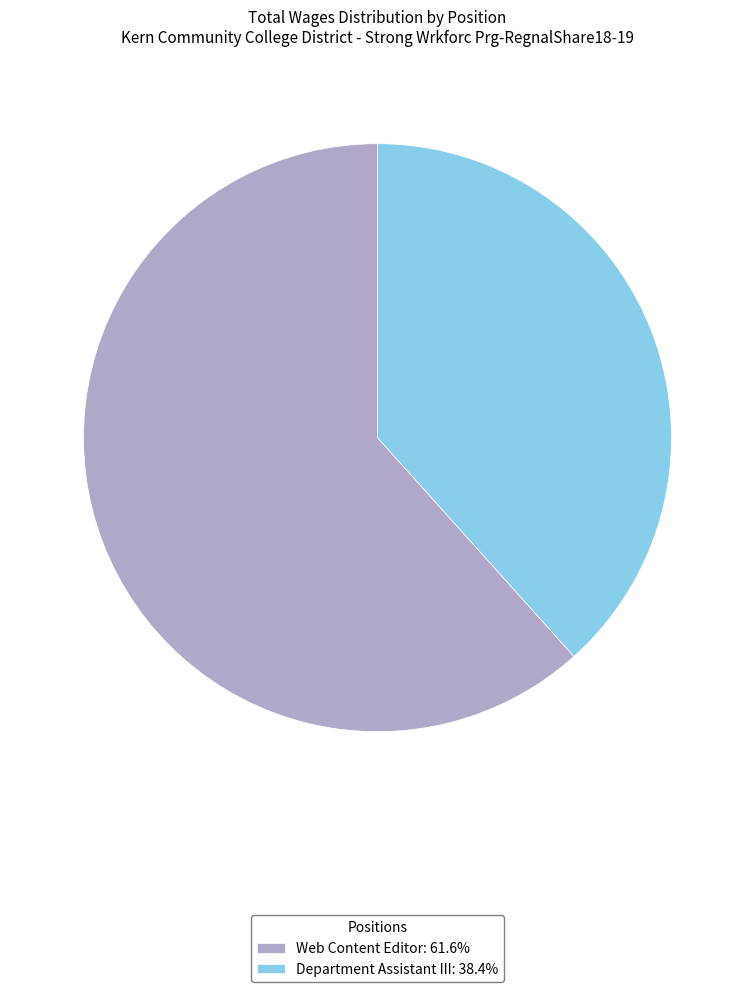

What is the largest slice in the pie chart?

Web Content Editor